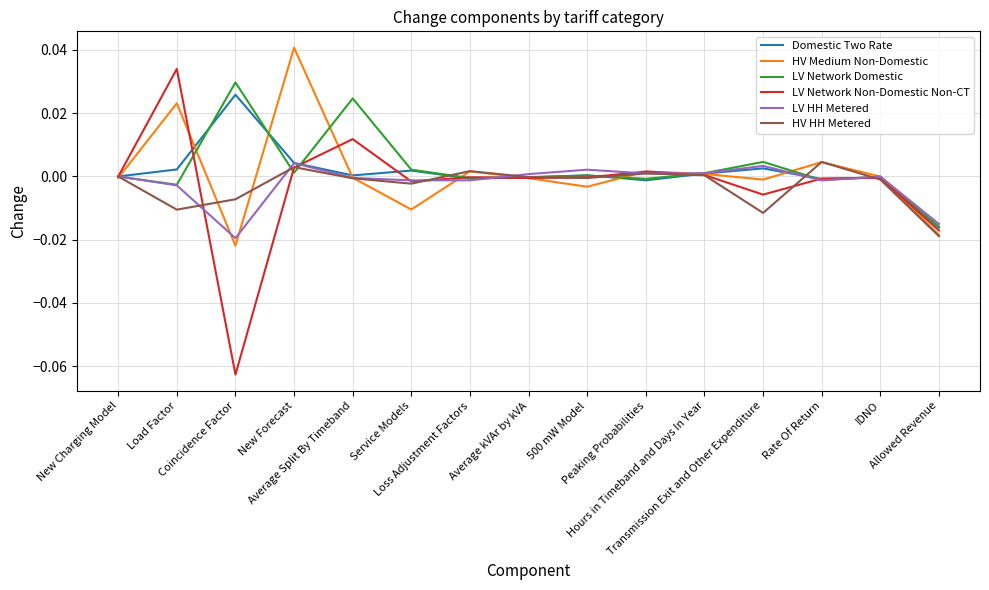

Which series has the largest range (max minus min)?

LV Network Non-Domestic Non-CT